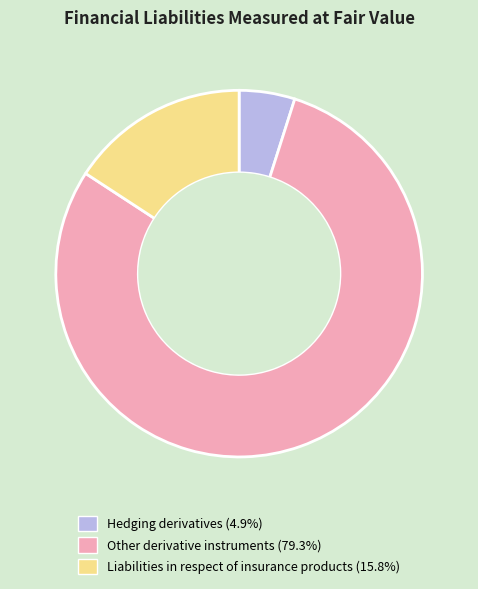

Between Liabilities in respect of insurance products and Other derivative instruments, which is larger?

Other derivative instruments